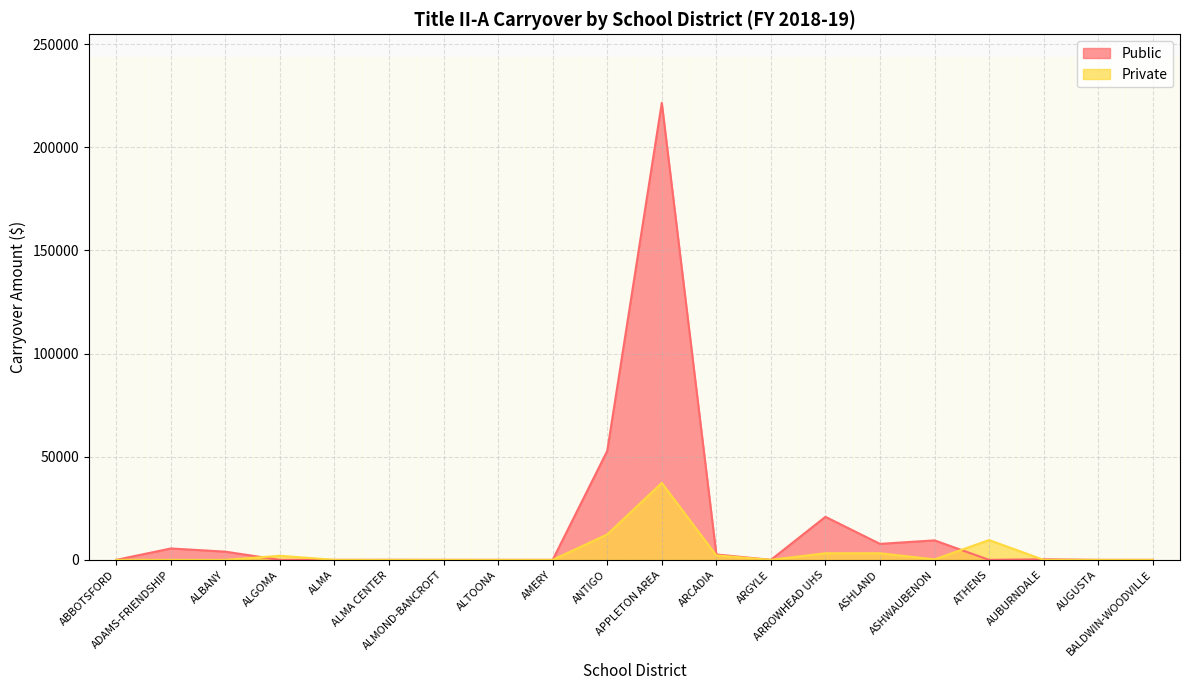

List the series in order of their overall mean, lowest first.

Private, Public